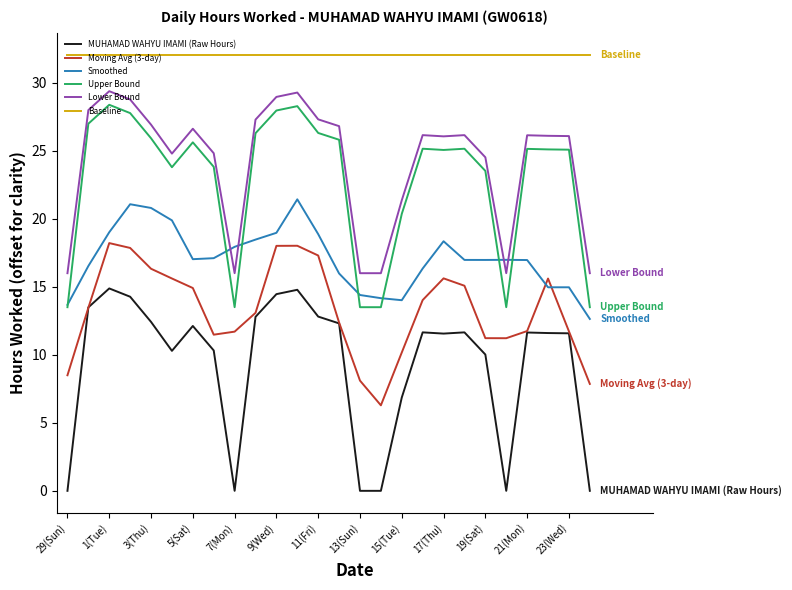

What is the lowest value of the Smoothed series?

12.6